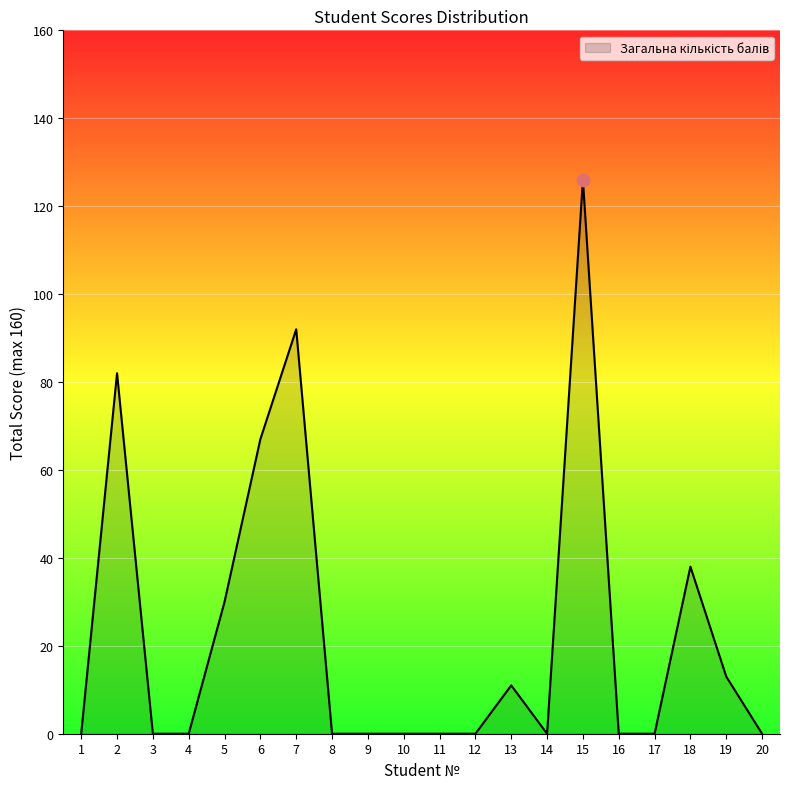

What is the ratio of the value at 13 to the value at 15?

0.1